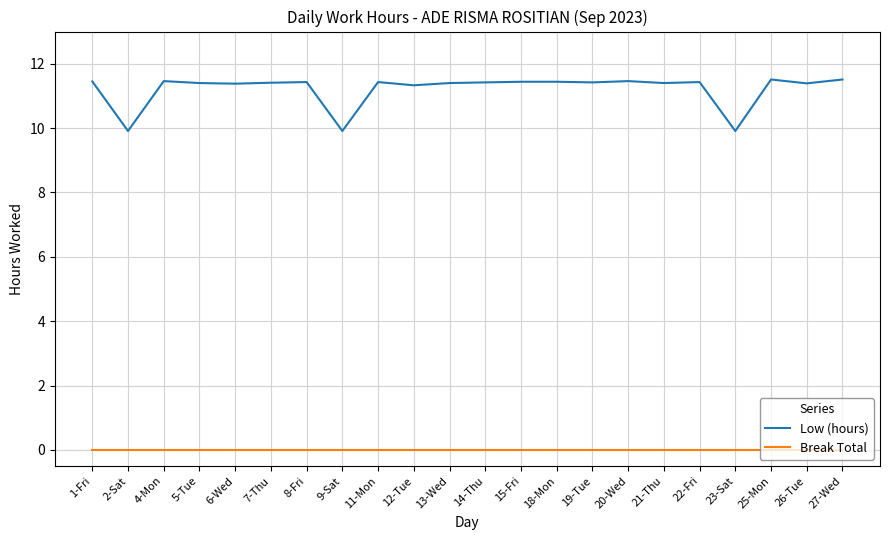

Is the value of Break Total at 5-Tue greater than the value of Low (hours) at 27-Wed?

No